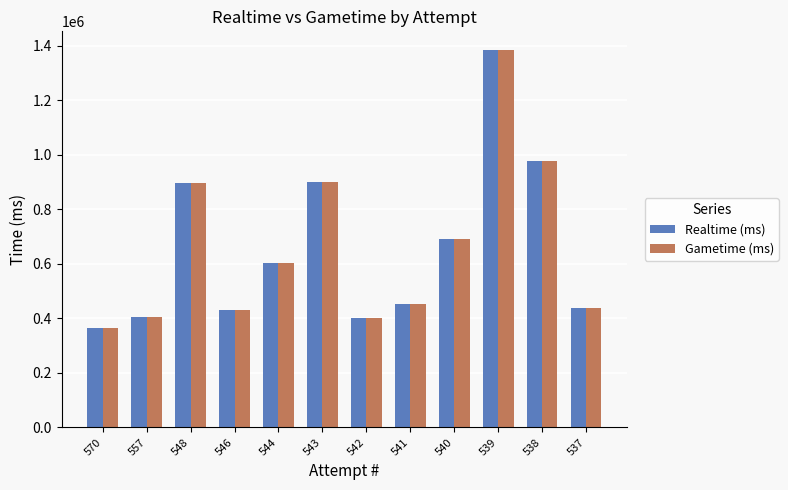

What is the difference between the maximum and minimum values in the Realtime (ms) series?

1019728